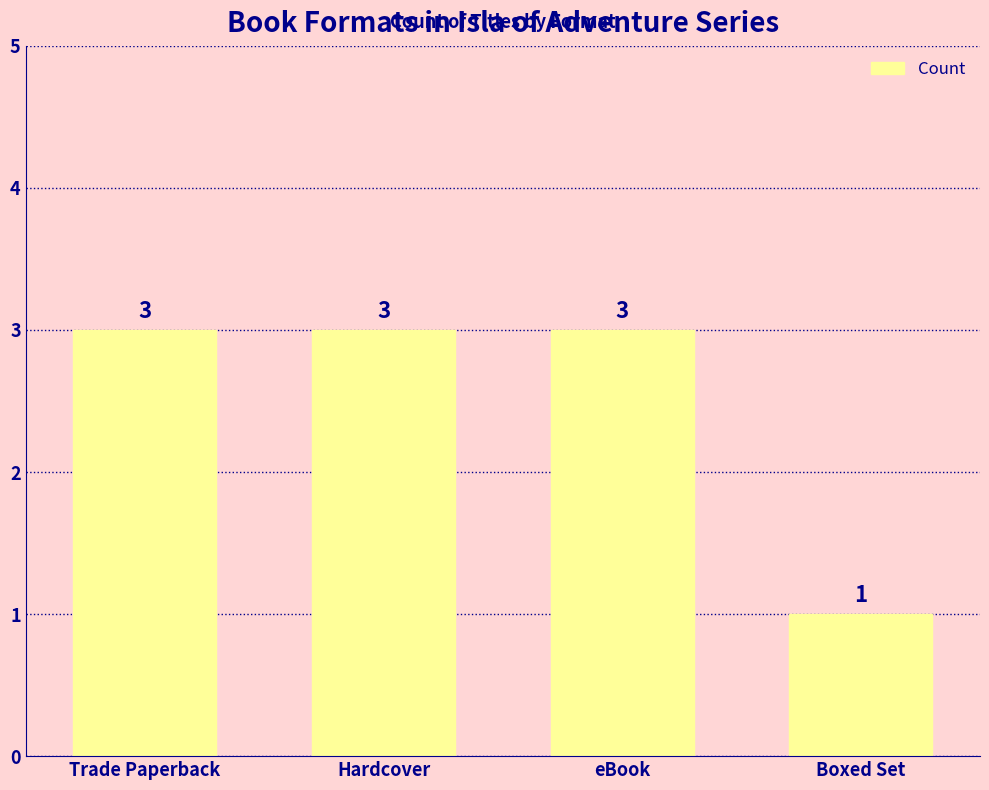

What is the smallest value displayed?

1